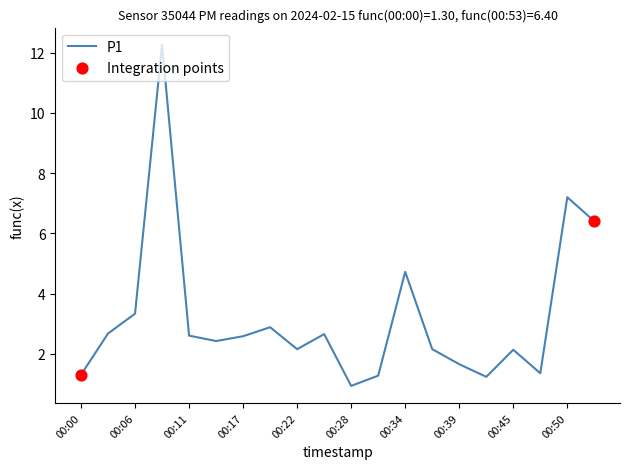

What is the difference between the maximum and minimum values?

11.3